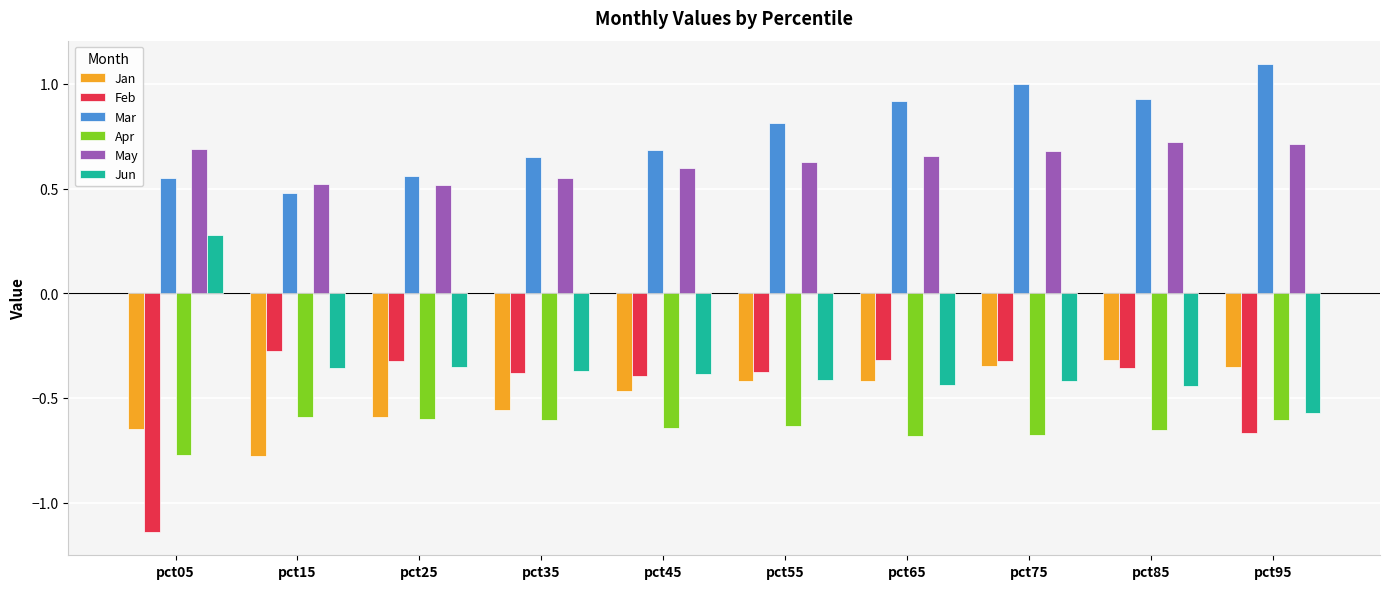

How many data points does each series have?

10